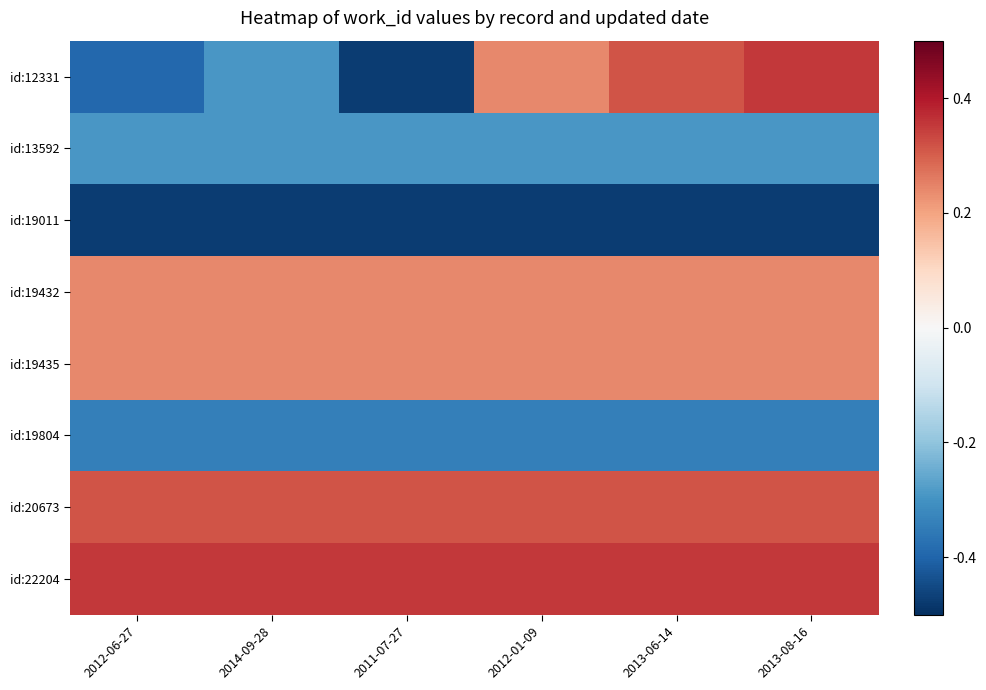

Which series has the largest total across all categories?

id:22204